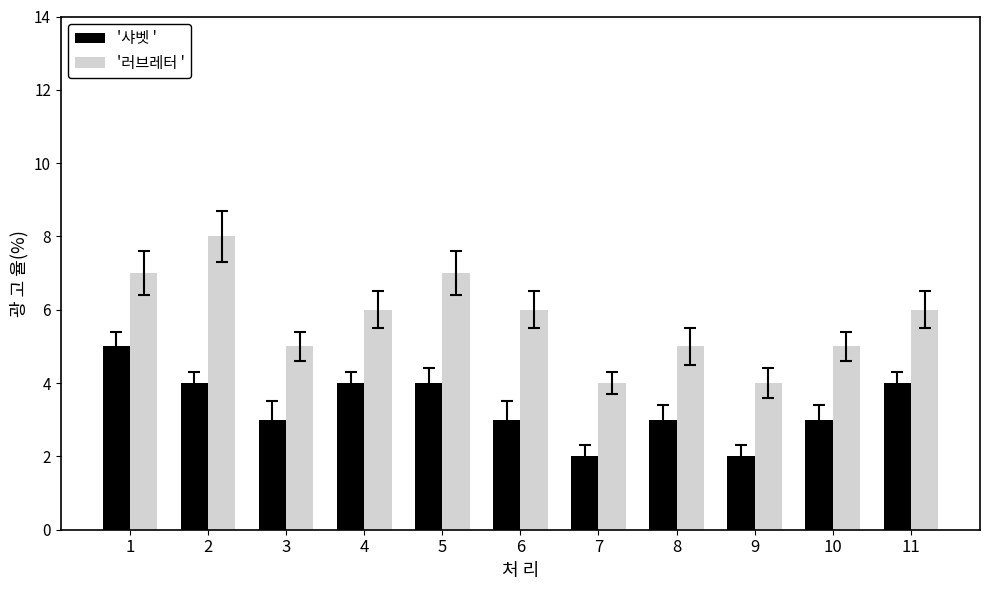

Count the number of categories in the chart.

11